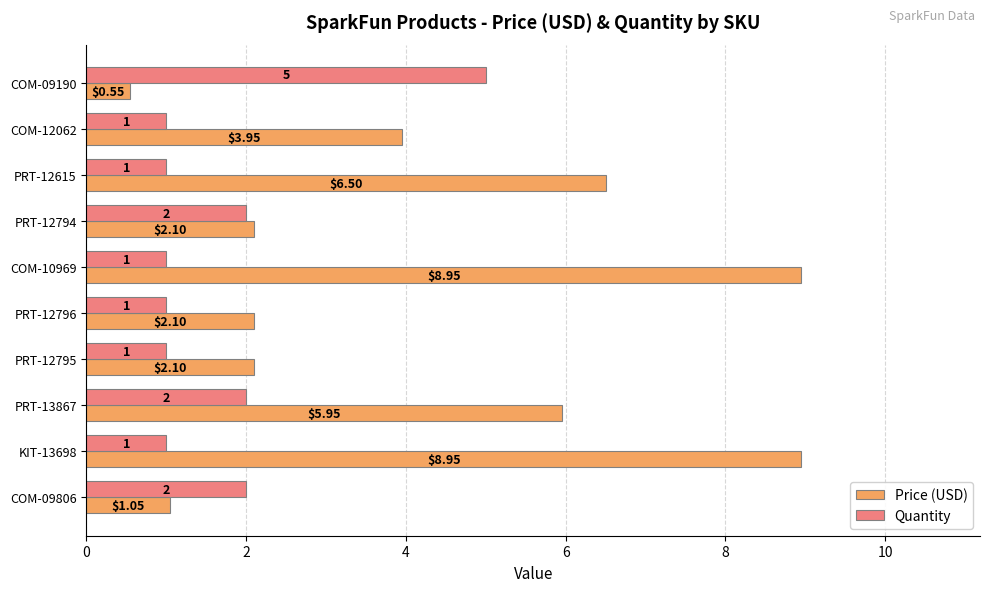

Rank the series by their maximum value, from highest to lowest.

Price (USD), Quantity